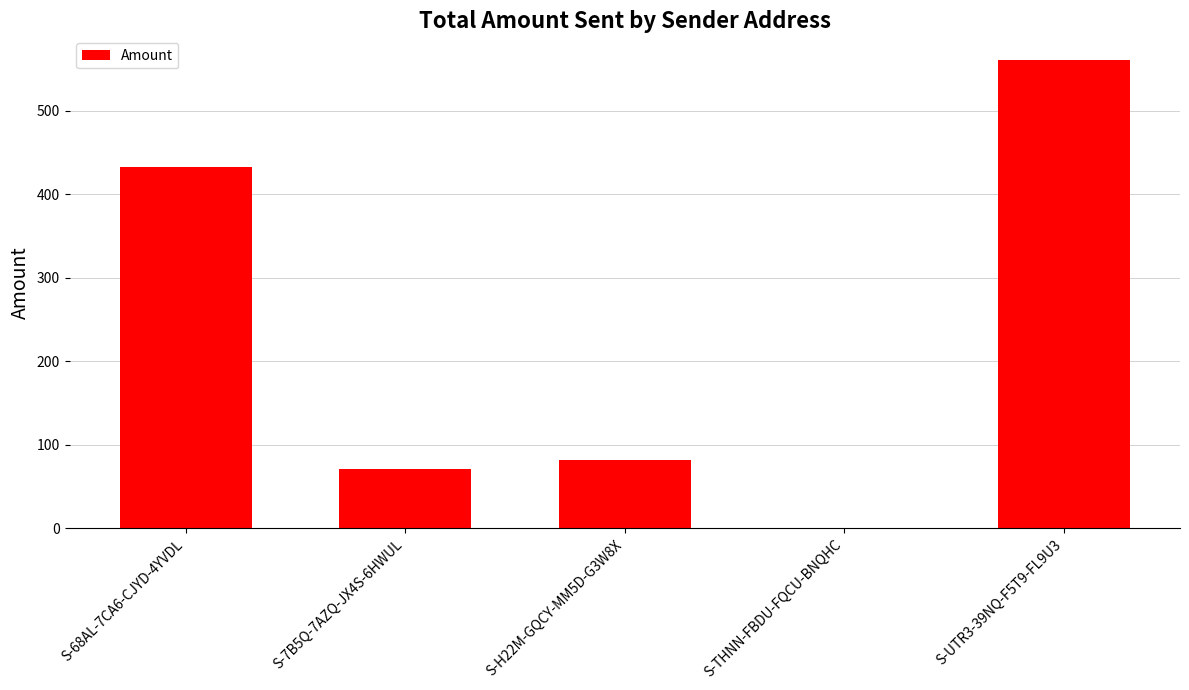

What is the sum of all values?

1146.0